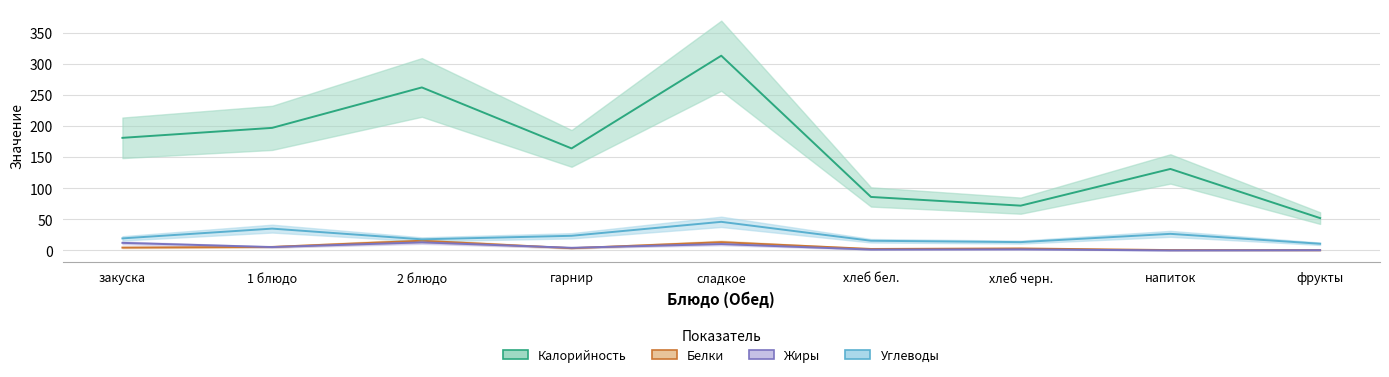

At which category does Калорийность reach its first local peak?

2 блюдо